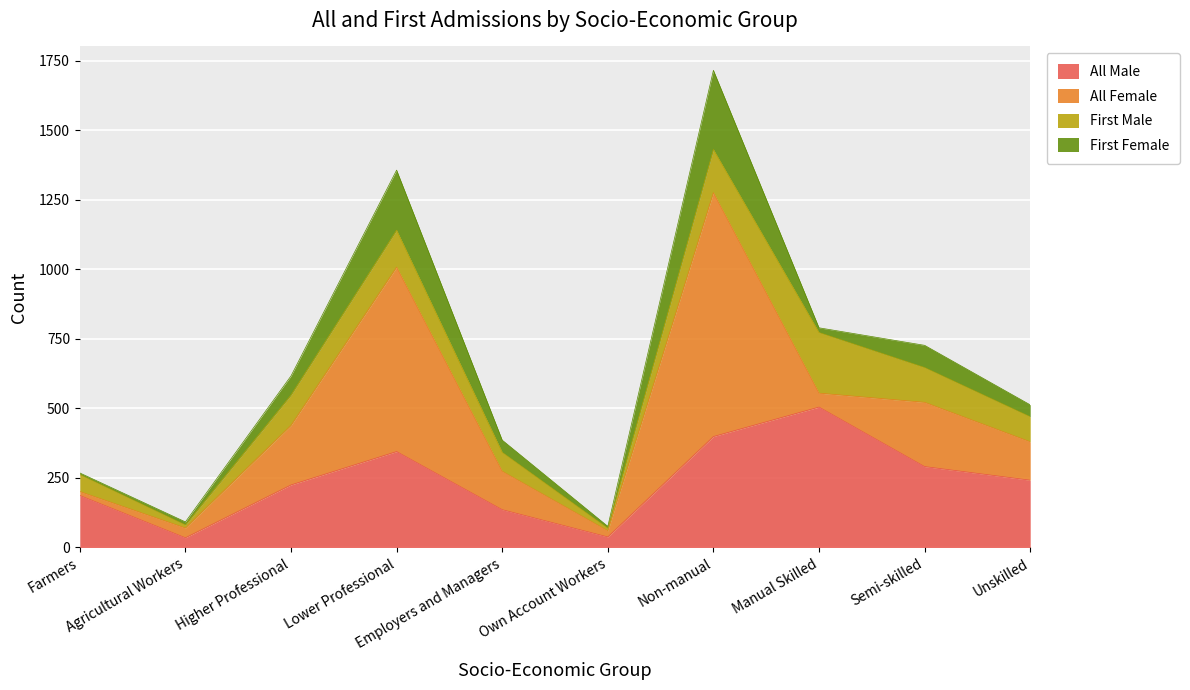

What is the label of the 9th point from the left?

Semi-skilled